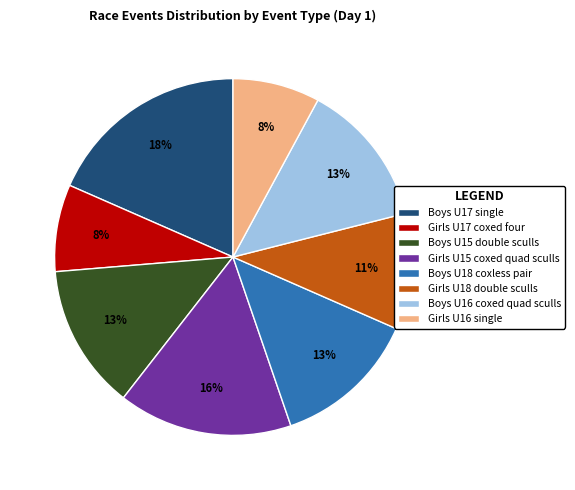

How many slices are in this pie chart?

8